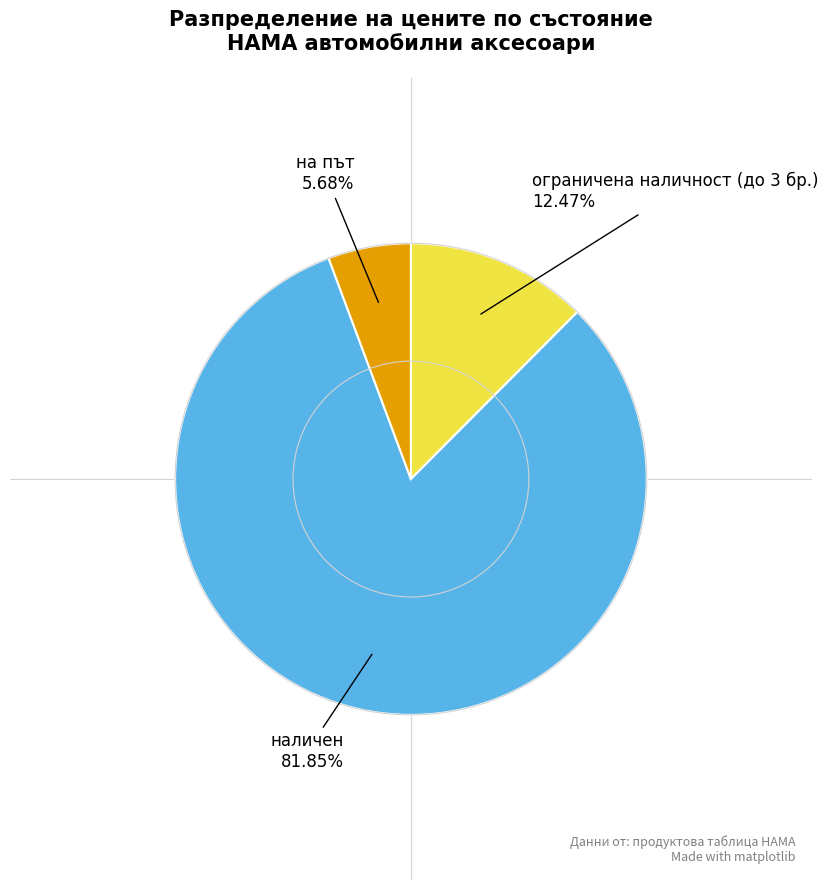

Does any single category account for the majority?

Yes